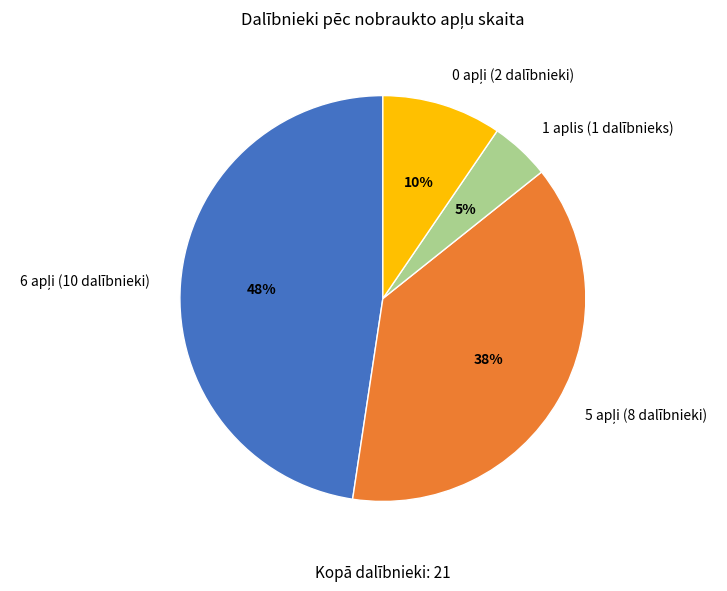

Is there a majority slice in this chart?

No